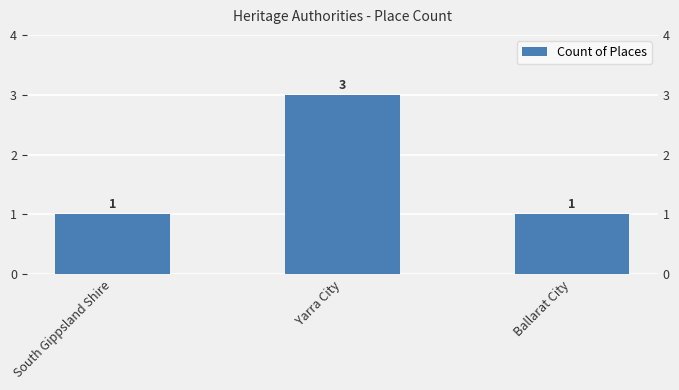

List the labels in order of value, smallest first.

South Gippsland Shire, Ballarat City, Yarra City